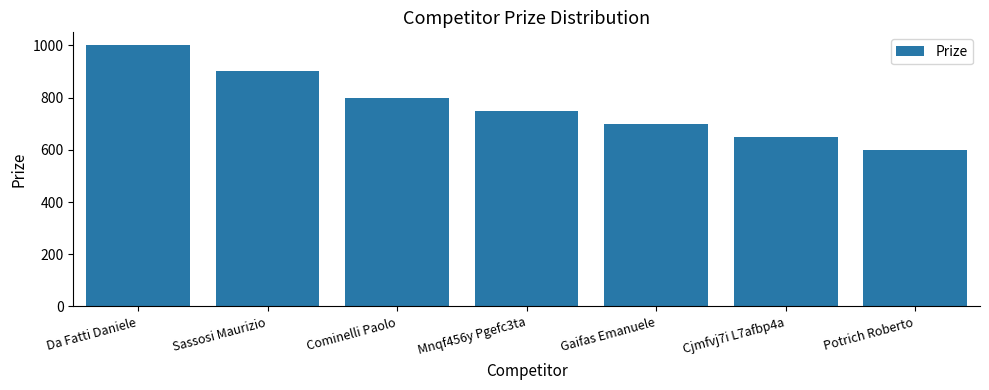

Reading right to left, extract all data points from this chart.

Potrich Roberto=600	Cjmfvj7i L7afbp4a=650	Gaifas Emanuele=700	Mnqf456y Pgefc3ta=750	Cominelli Paolo=800	Sassosi Maurizio=900	Da Fatti Daniele=1000